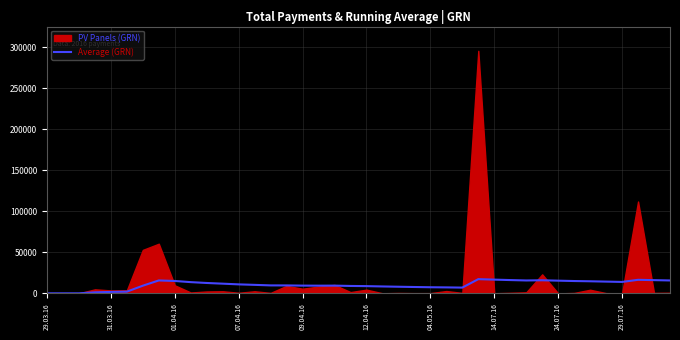

Is it true that the value at 18 is 9473.2?

True